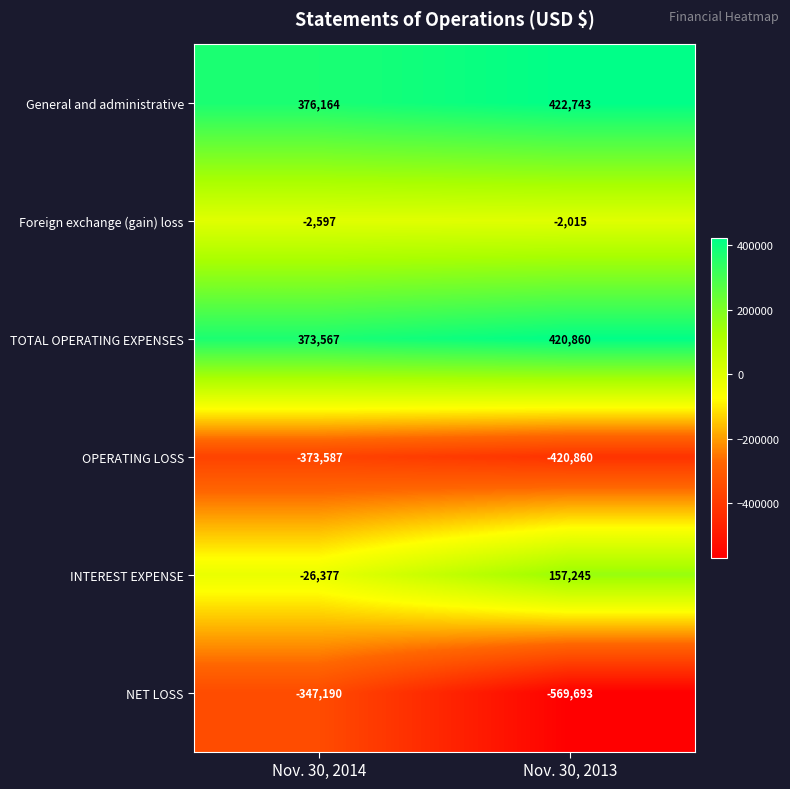

True or false: Foreign exchange (gain) loss has a value of -2597 at Nov. 30, 2014.

True